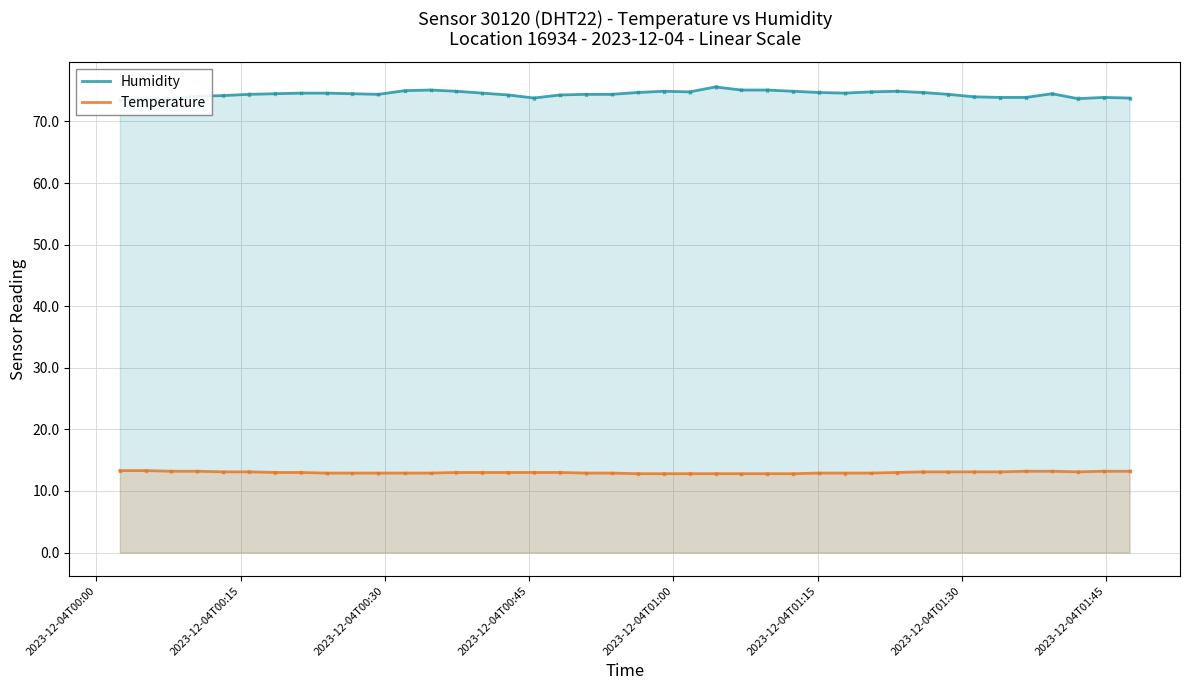

How many data points in Humidity are less than 74?

9